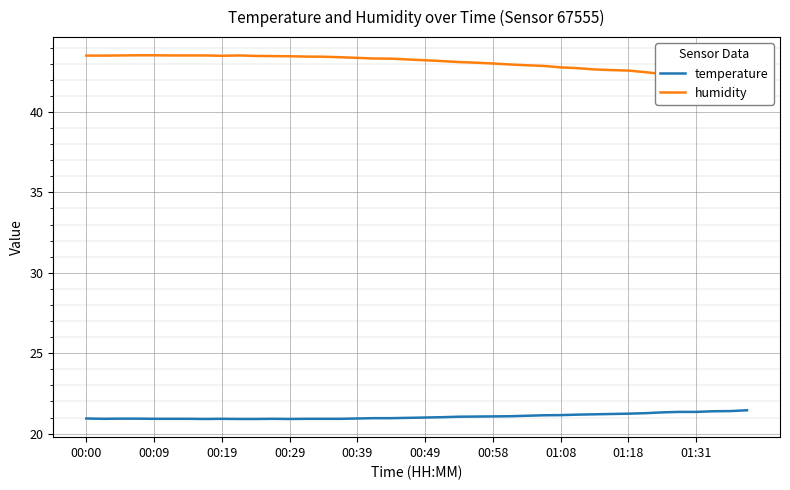

What is the sum of the humidity values at 31 and 38?

84.7